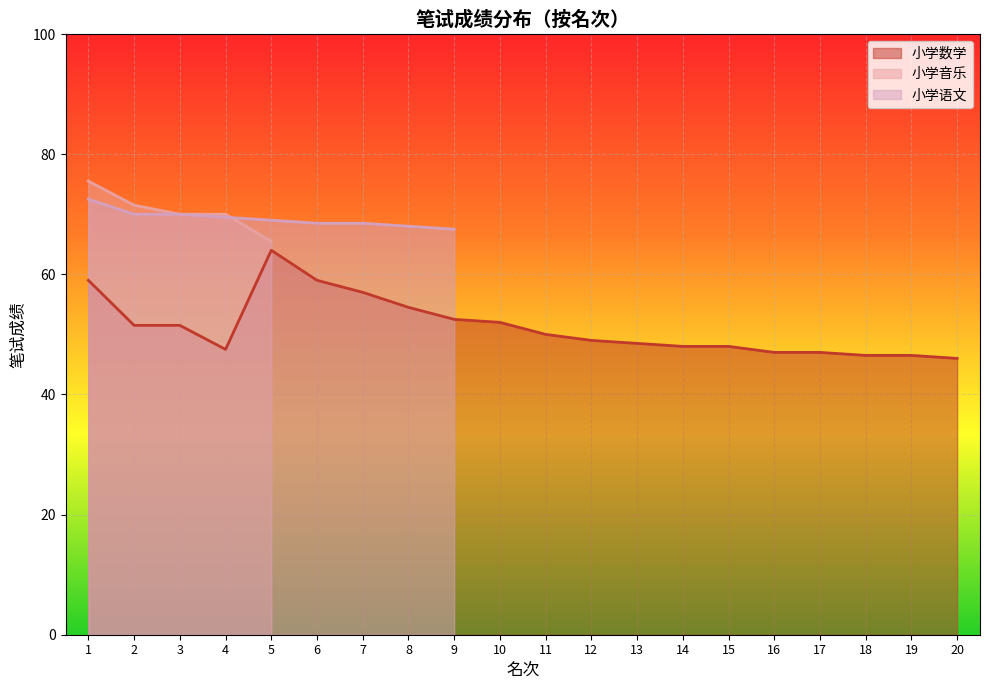

Which category has the highest value in the 小学音乐 series?

1